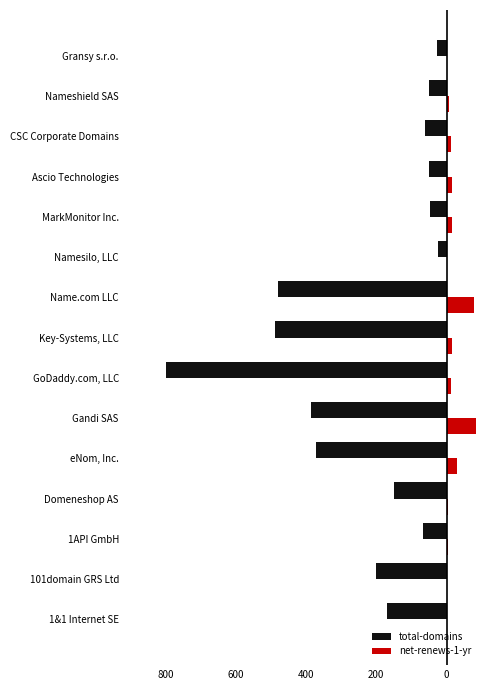

What are all the series names shown in the legend?

total-domains, net-renews-1-yr